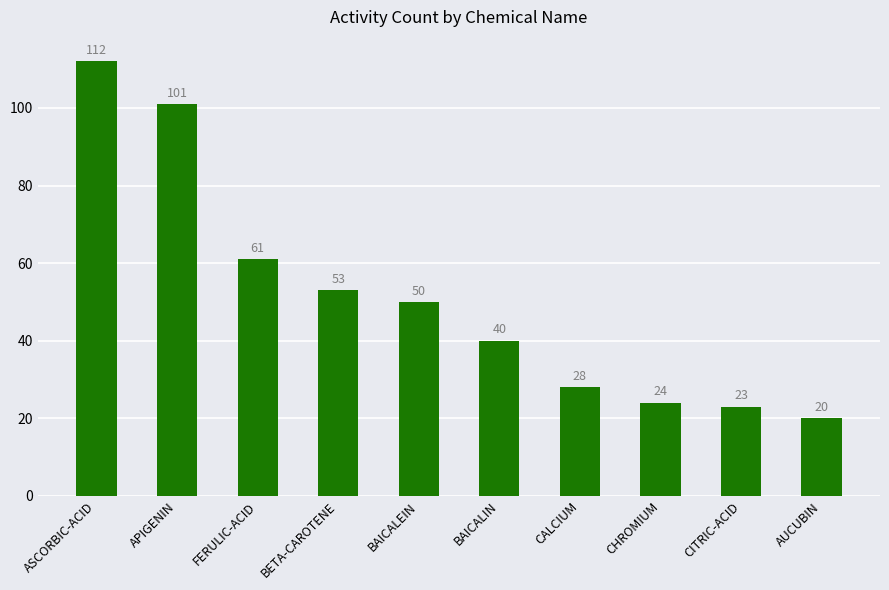

Rank the categories by value from lowest to highest.

AUCUBIN, CITRIC-ACID, CHROMIUM, CALCIUM, BAICALIN, BAICALEIN, BETA-CAROTENE, FERULIC-ACID, APIGENIN, ASCORBIC-ACID